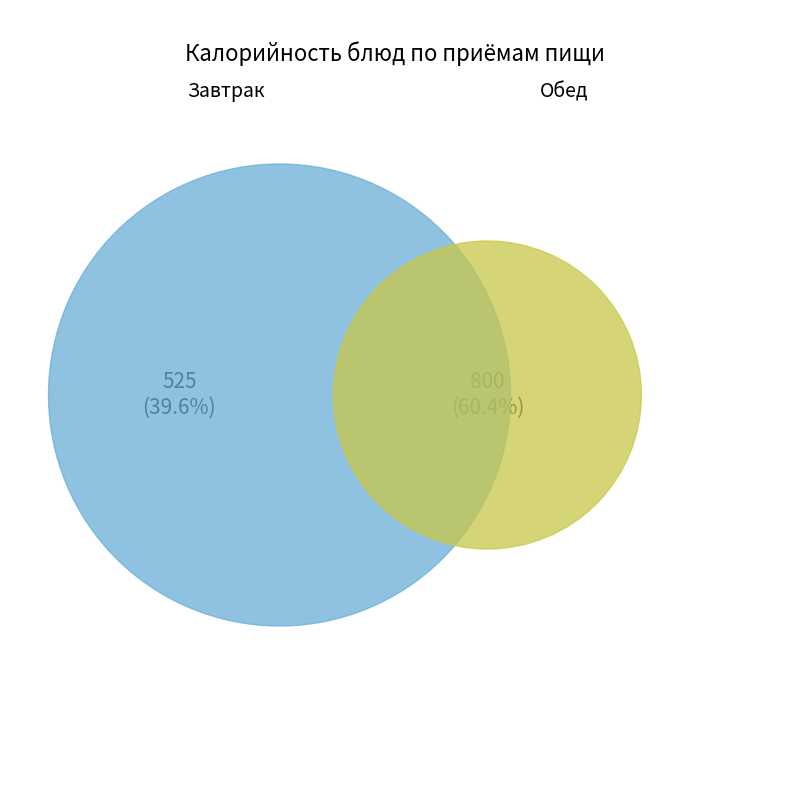

Is it true that Булгур с овощами (Завтрак) is 24% of the pie?

False